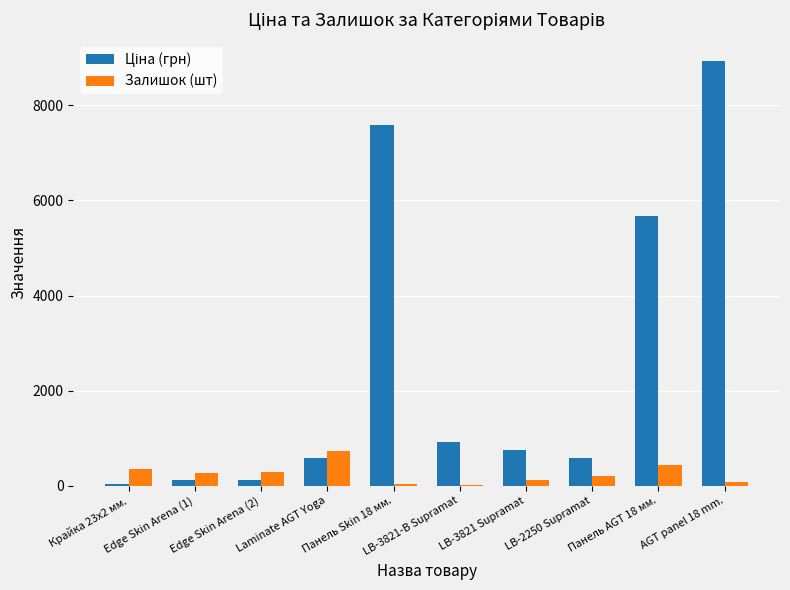

What is the greatest value displayed?

8934.1